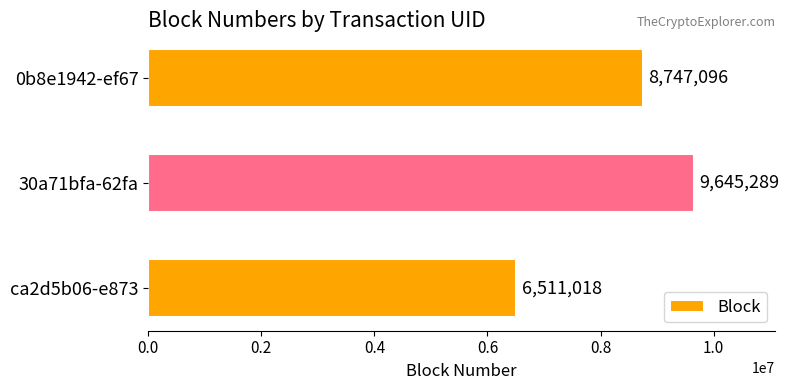

Reading top to bottom, extract all data points from this chart.

8747096	9645289	6511018